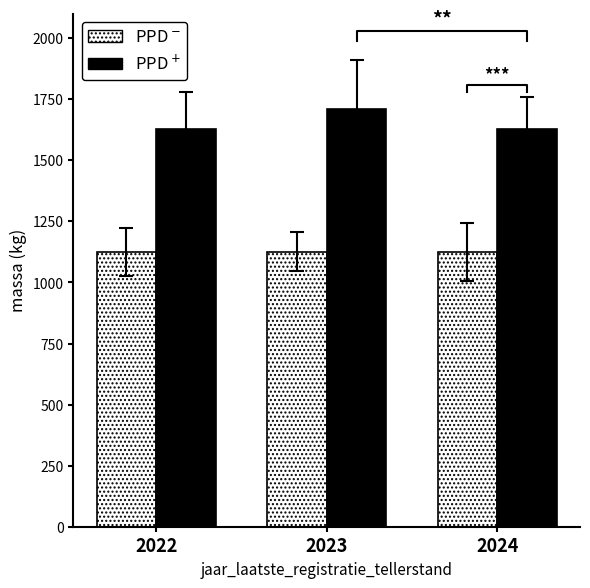

At which category is the sum across all series the highest?

2023